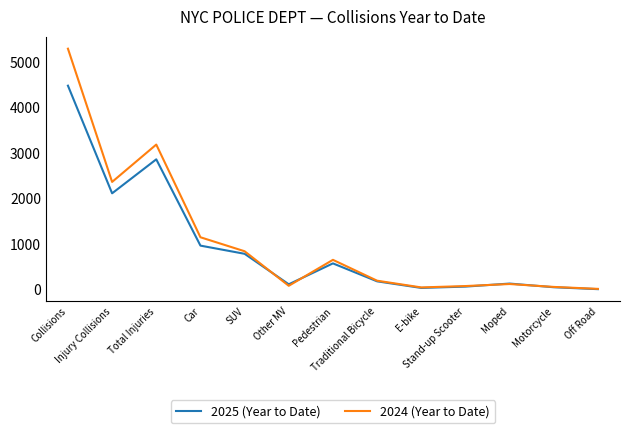

Which series has the widest spread of values?

2024 (Year to Date)